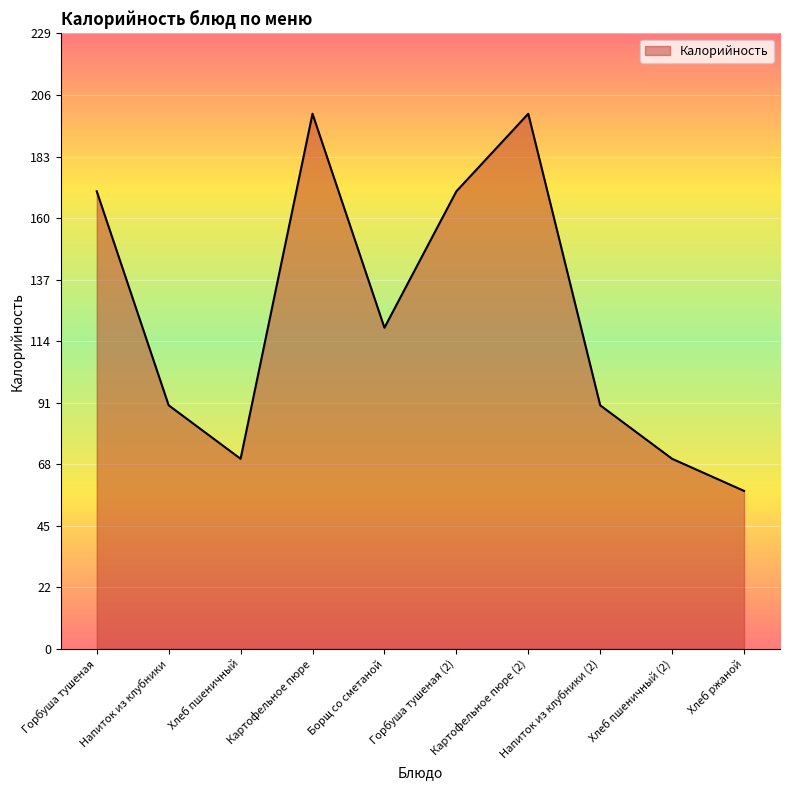

What position from the right is Хлеб ржаной?

1